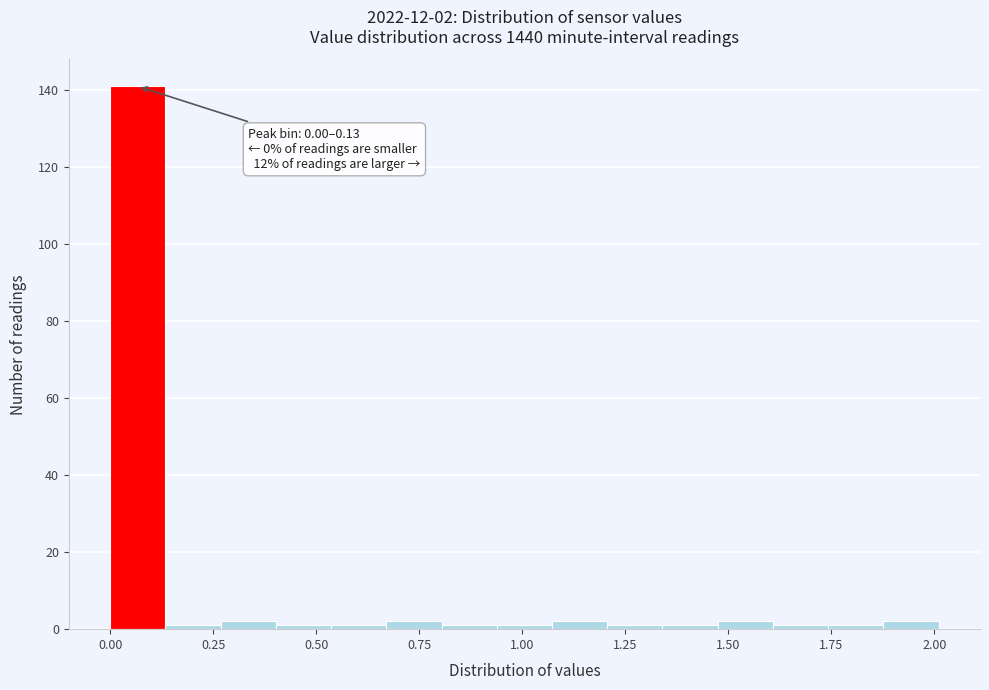

Around what value on the x-axis is the tallest bar? Give the approximate position of its centre, as read against the axis.

0.05